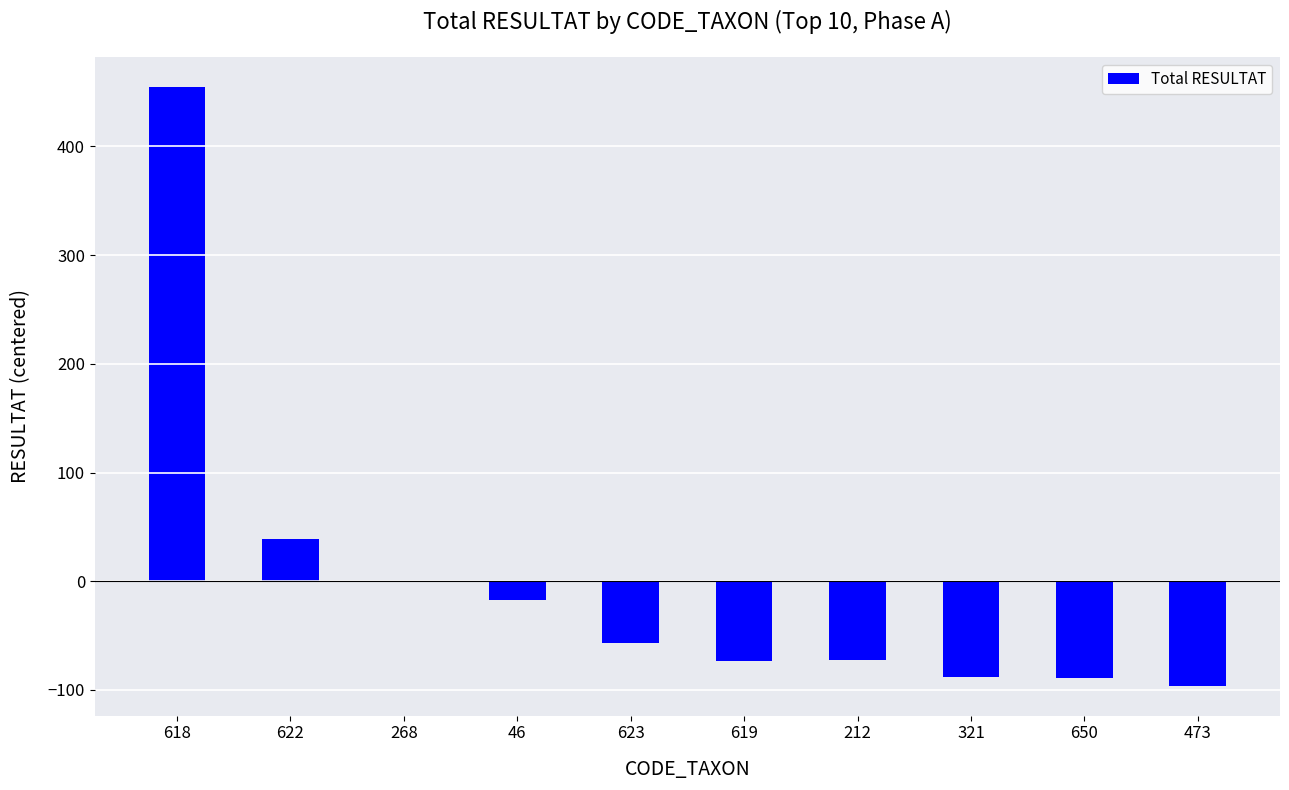

At which category does the chart reach its peak across all series?

618